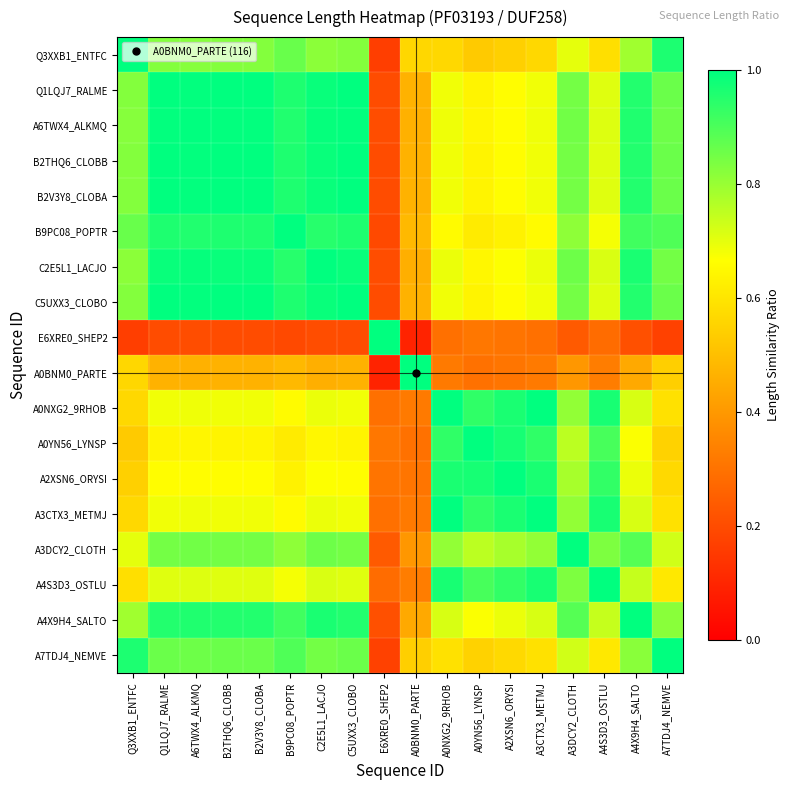

Which series has the widest spread of values?

E6XRE0_SHEP2